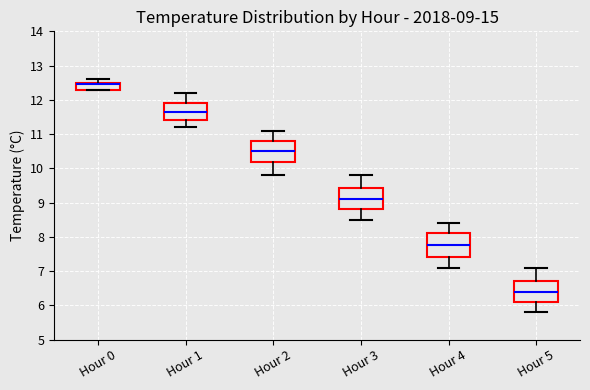

Which box has the lowest median line?

Hour 5